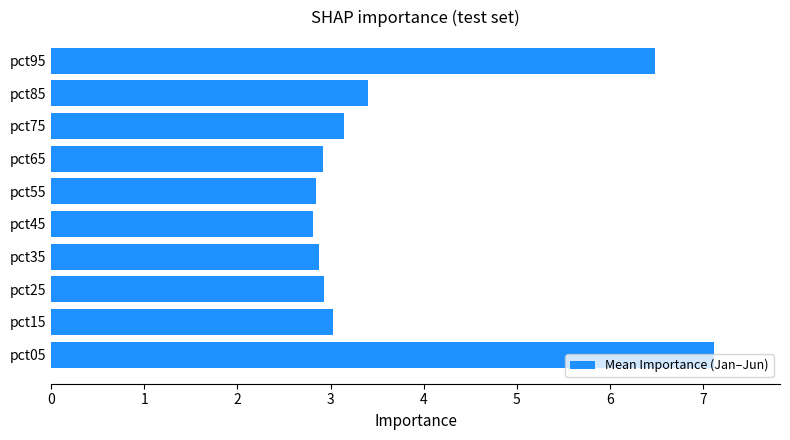

What is the difference between the maximum and minimum values?

4.3